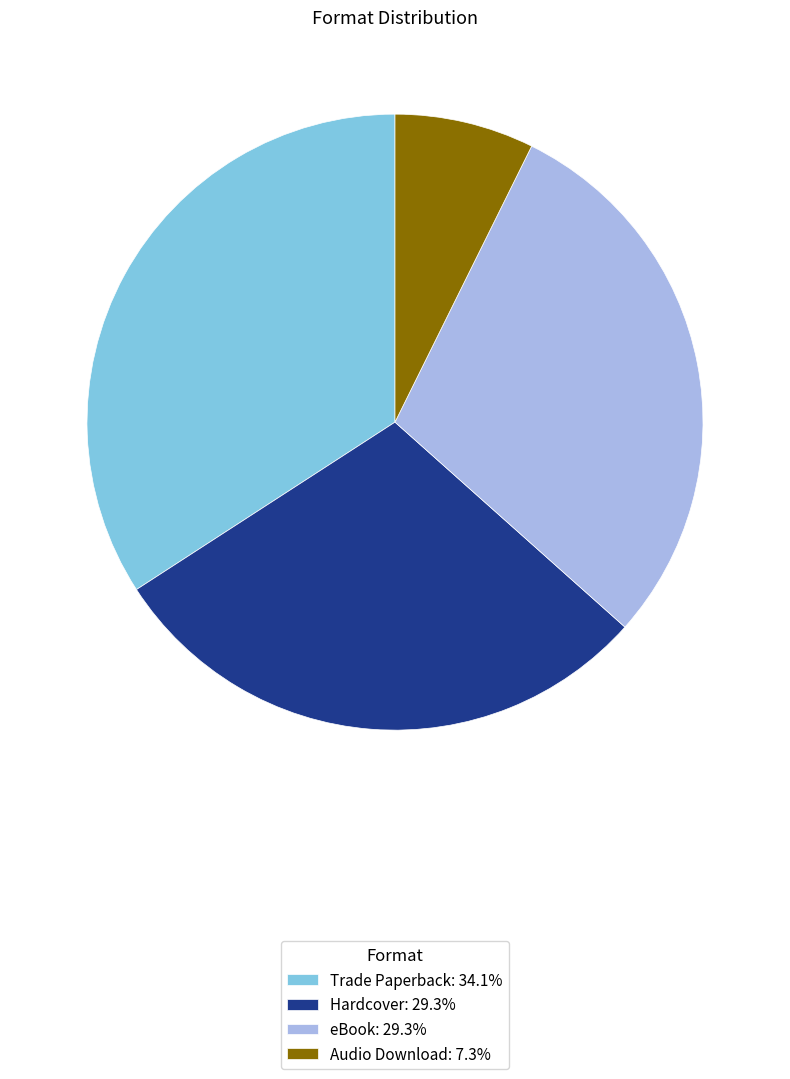

Which slice is the largest?

Trade Paperback